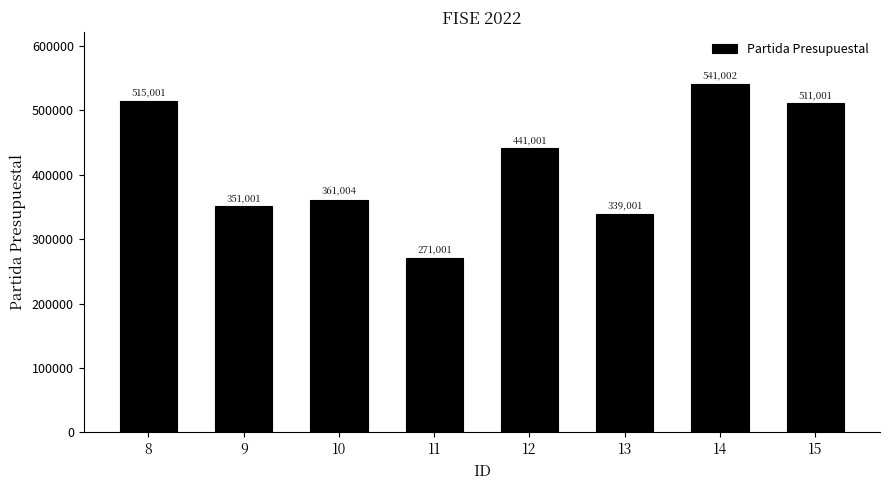

What is the sum of the values at 11 and 12?

712002